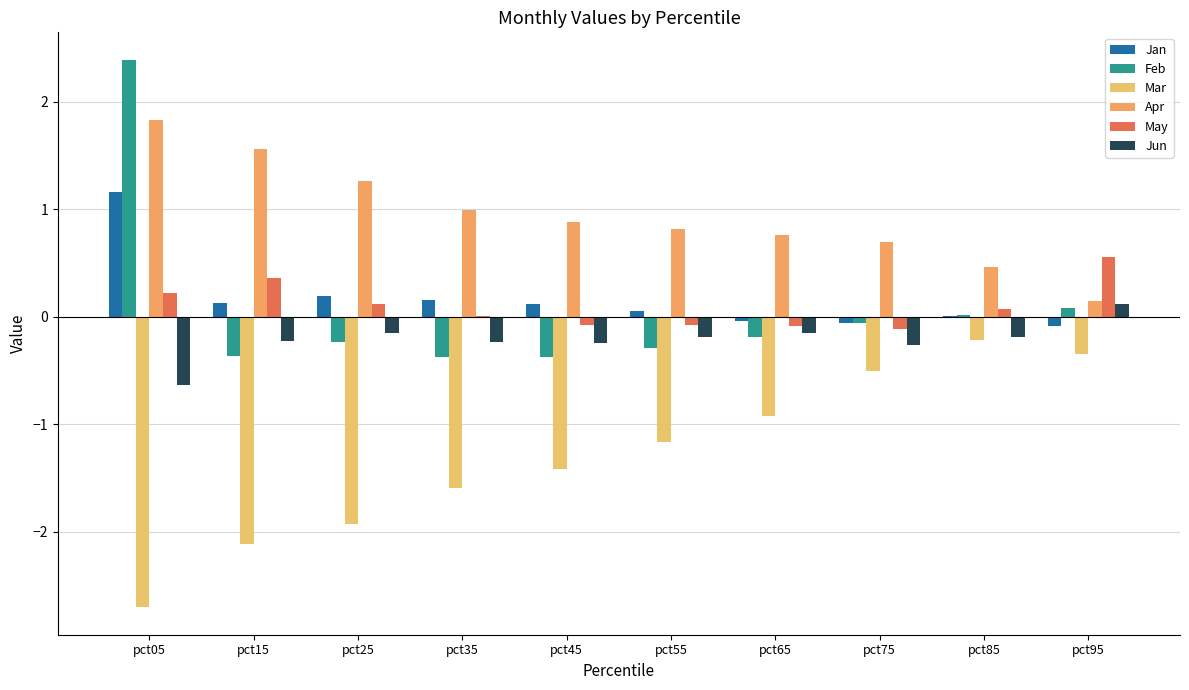

The value of Feb at pct35 is -0.2. True or false?

False